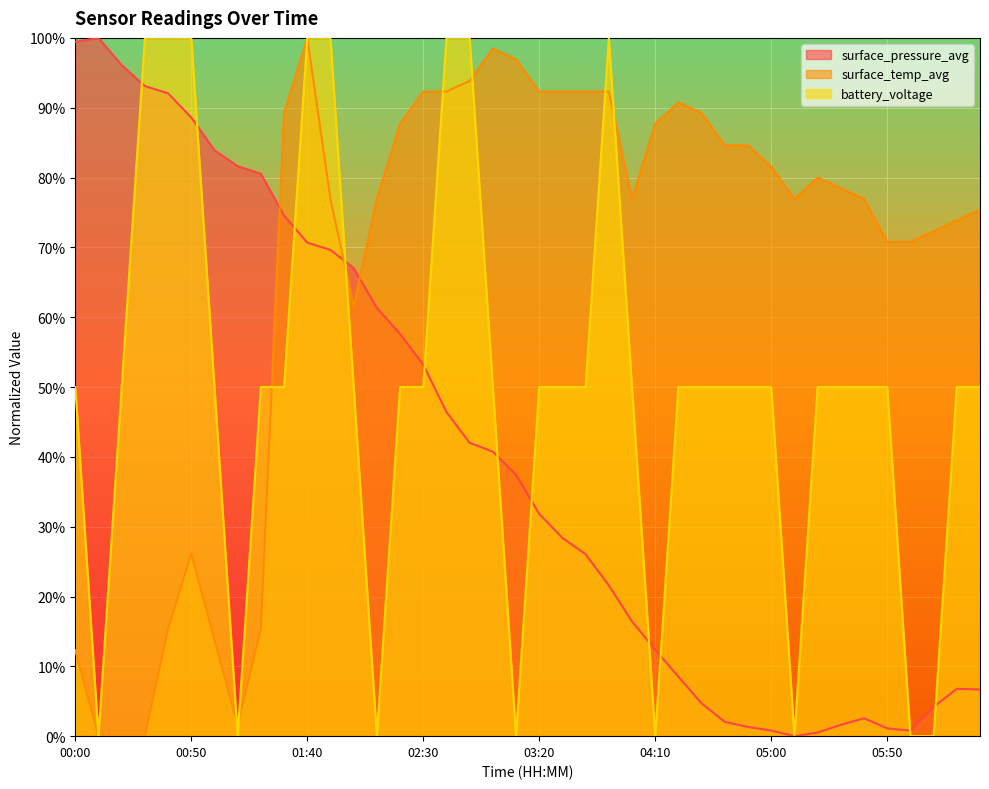

Reading right to left, list all the values displayed in this chart.

surface_pressure_avg: 0.1	0.1	0.0	0.0	0.0	0.0	0.0	0.0	0.0	0.0	0.0	0.0	0.0	0.1	0.1	0.2	0.2	0.3	0.3	0.3	0.4	0.4	0.4	0.5	0.5	0.6	0.6	0.7	0.7	0.7	0.7	0.8	0.8	0.8	0.9	0.9	0.9	1.0	1.0	1.0
surface_temp_avg: 0.8	0.7	0.7	0.7	0.7	0.8	0.8	0.8	0.8	0.8	0.8	0.8	0.9	0.9	0.9	0.8	0.9	0.9	0.9	0.9	1.0	1.0	0.9	0.9	0.9	0.9	0.8	0.6	0.8	1.0	0.9	0.2	0.0	0.1	0.3	0.2	0.0	0.0	0.0	0.1
battery_voltage: 0.5	0.5	0.0	0.0	0.5	0.5	0.5	0.5	0.0	0.5	0.5	0.5	0.5	0.5	0.0	0.5	1.0	0.5	0.5	0.5	0.0	0.5	1.0	1.0	0.5	0.5	0.0	0.5	1.0	1.0	0.5	0.5	0.0	0.5	1.0	1.0	1.0	0.5	0.0	0.5